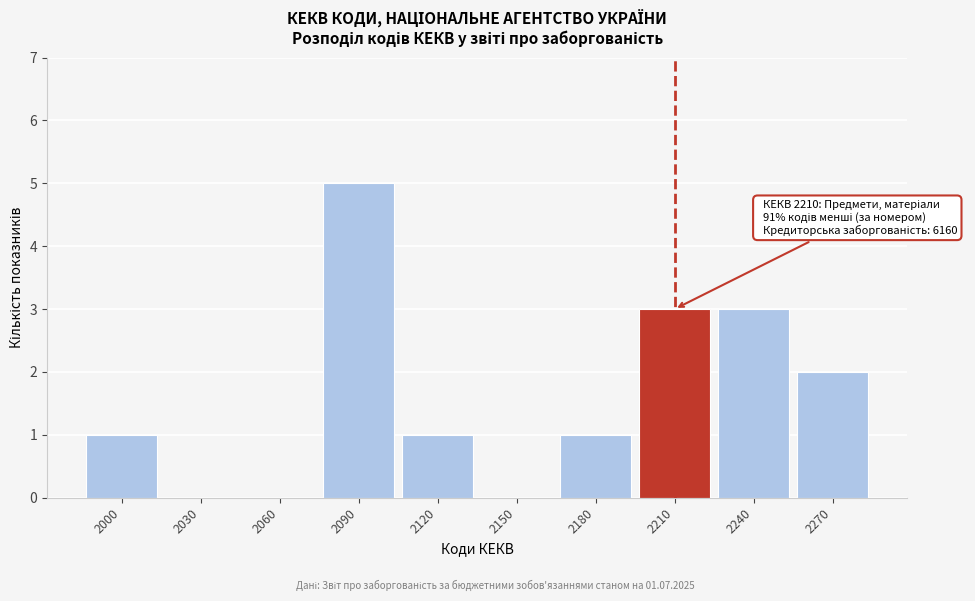

Reading left to right, what are all the values shown in this chart?

2000=1	2030=0	2060=0	2090=5	2120=1	2150=0	2180=1	2210=3	2240=3	2270=2